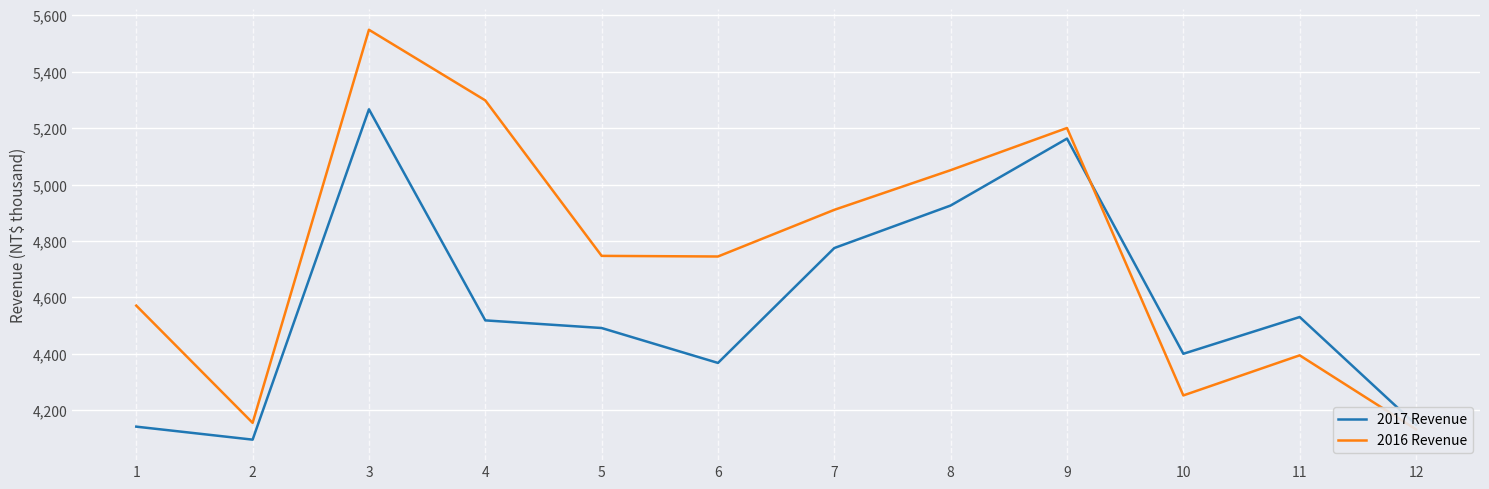

What is the value of the 2016 Revenue point at the 4th from the left?

5298656